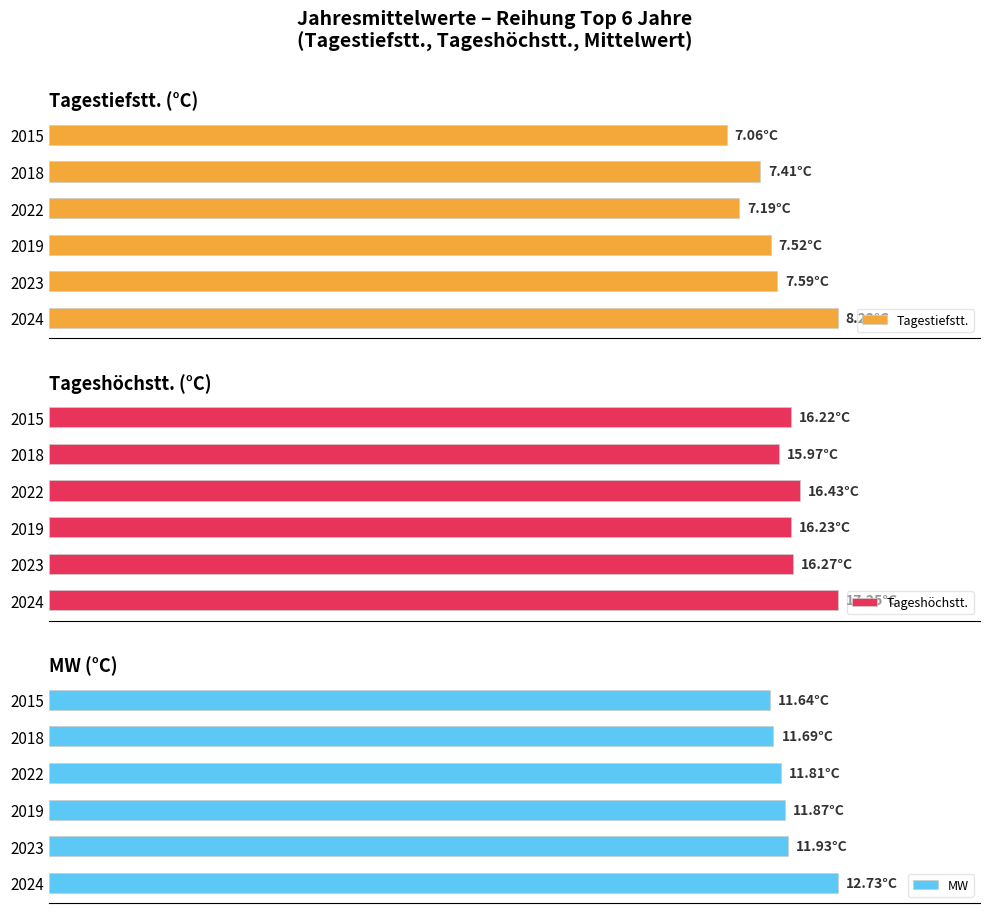

What is the average value of the MW series?

11.9